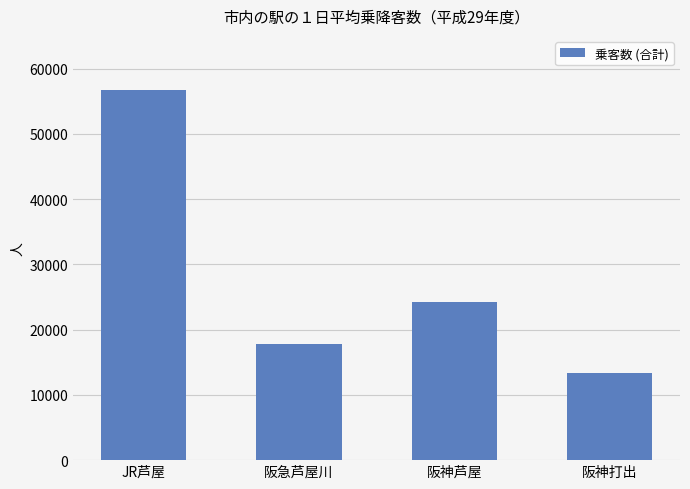

Is it true that the value at 阪神打出 is 19015?

False